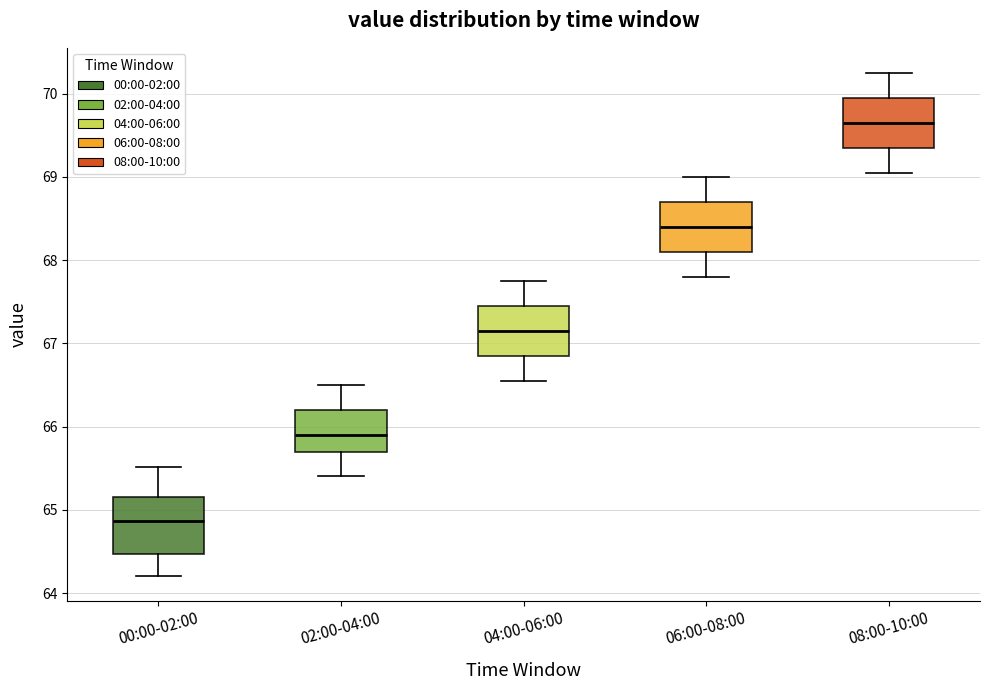

Where is the lower edge of the box for 00:00-02:00 on the y-axis? The values are not printed on the chart, so give them approximately, as read against the axis.

64.5